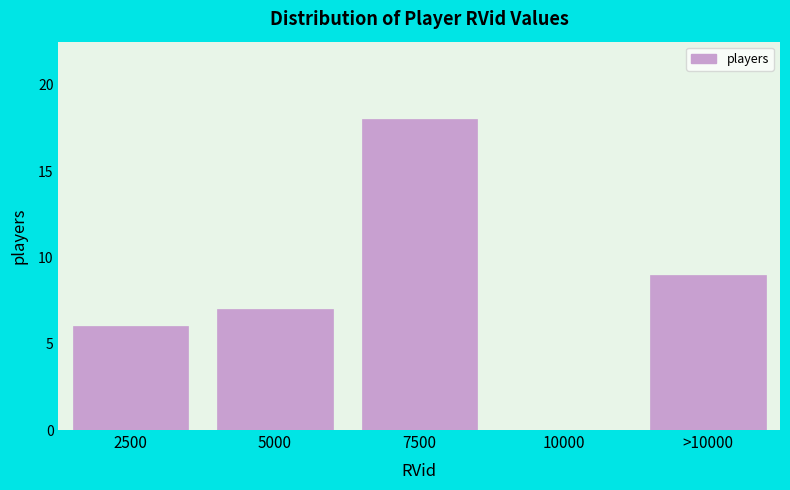

Reading left to right, what are all the values shown in this chart?

2500=6	5000=7	7500=18	10000=0	>10000=9